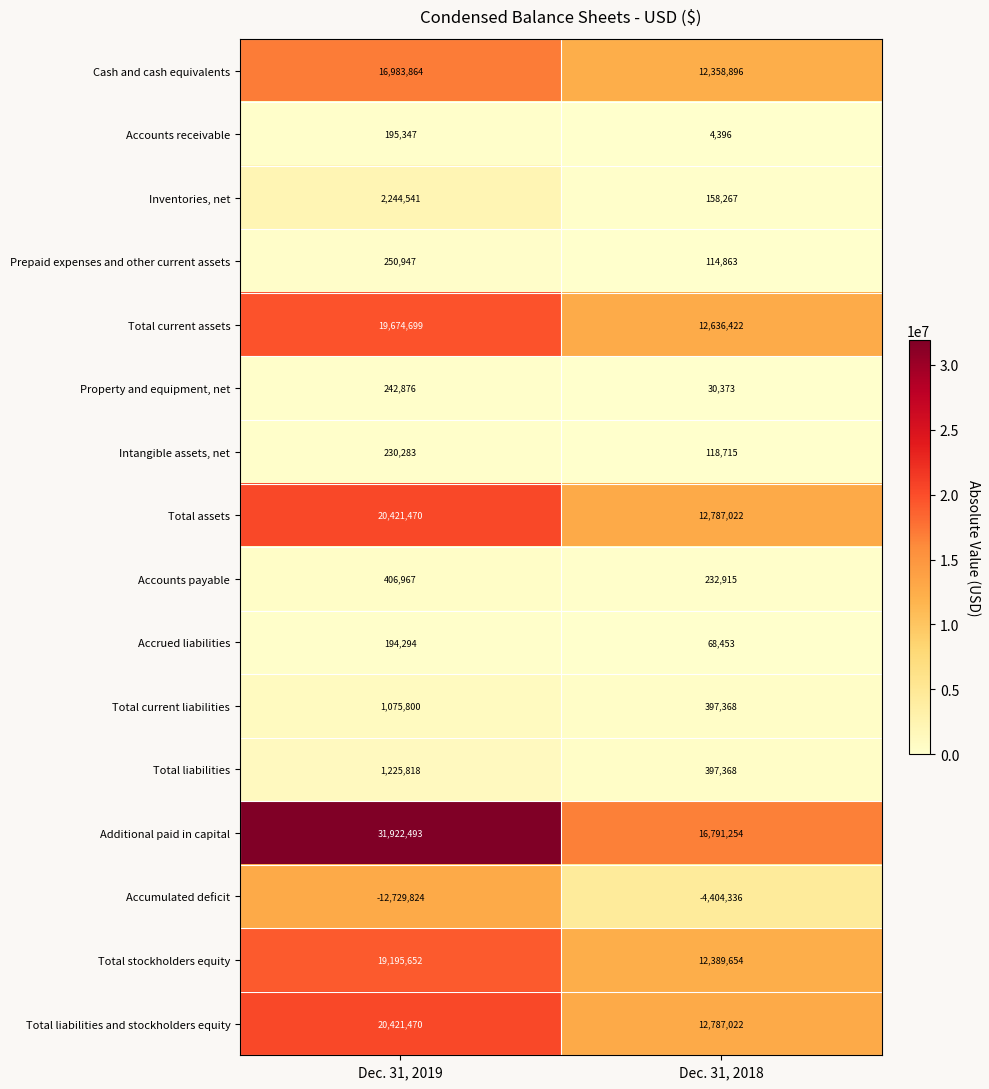

How many categories are shown in the chart?

2